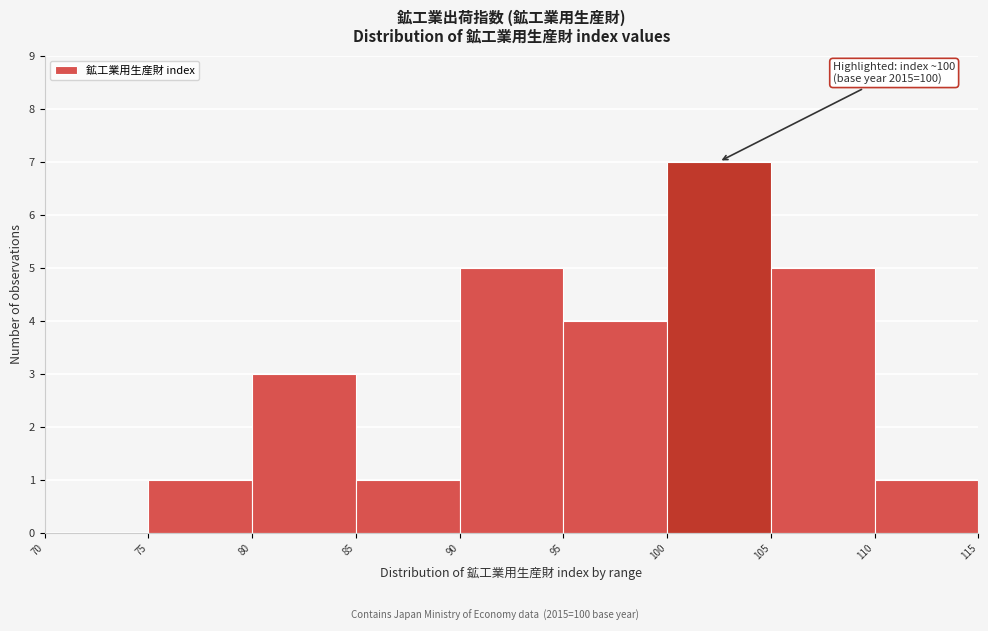

Over which range of the x-axis is the bar tallest?

100 to 105